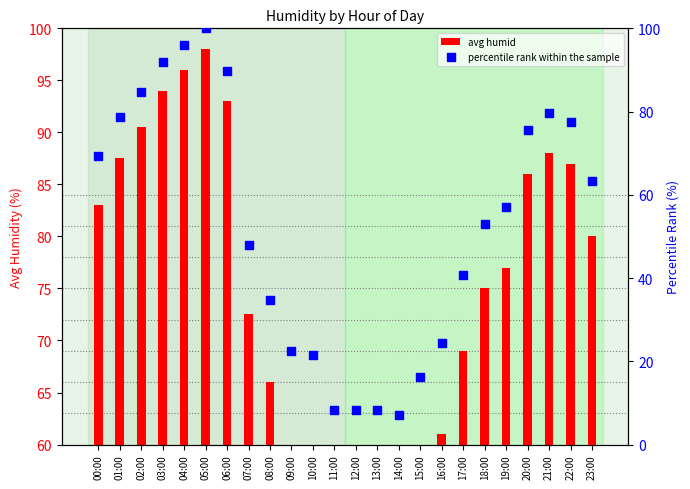

What are all the series names shown in the legend?

avg humid, percentile rank within the sample